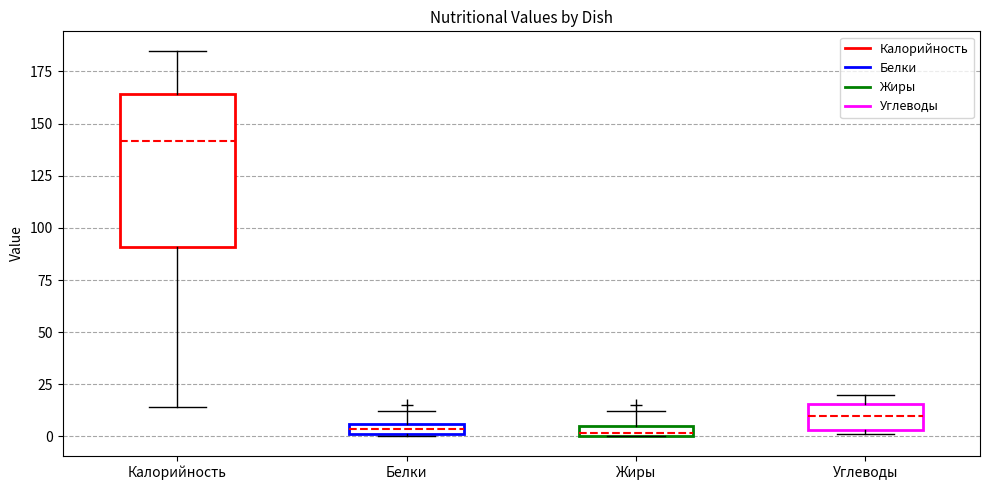

Which box's median line is the highest?

Калорийность